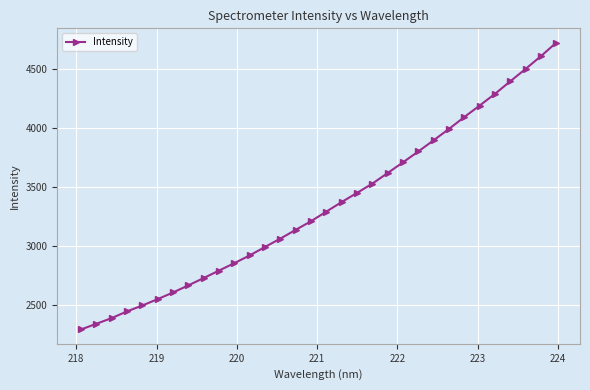

How many lines are shown in the chart?

1